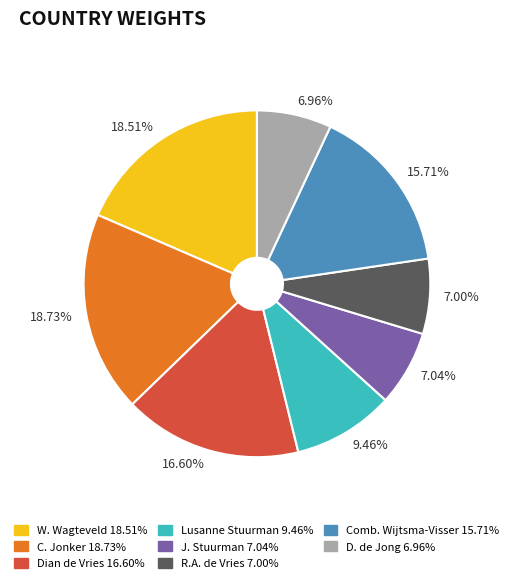

Between 9.46% and 7.04%, which is larger?

9.46%